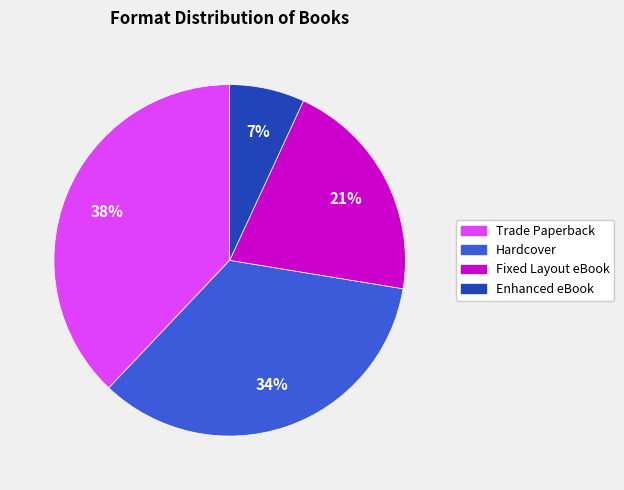

To the nearest percent, what is the difference between the largest and smallest slice percentages?

31%